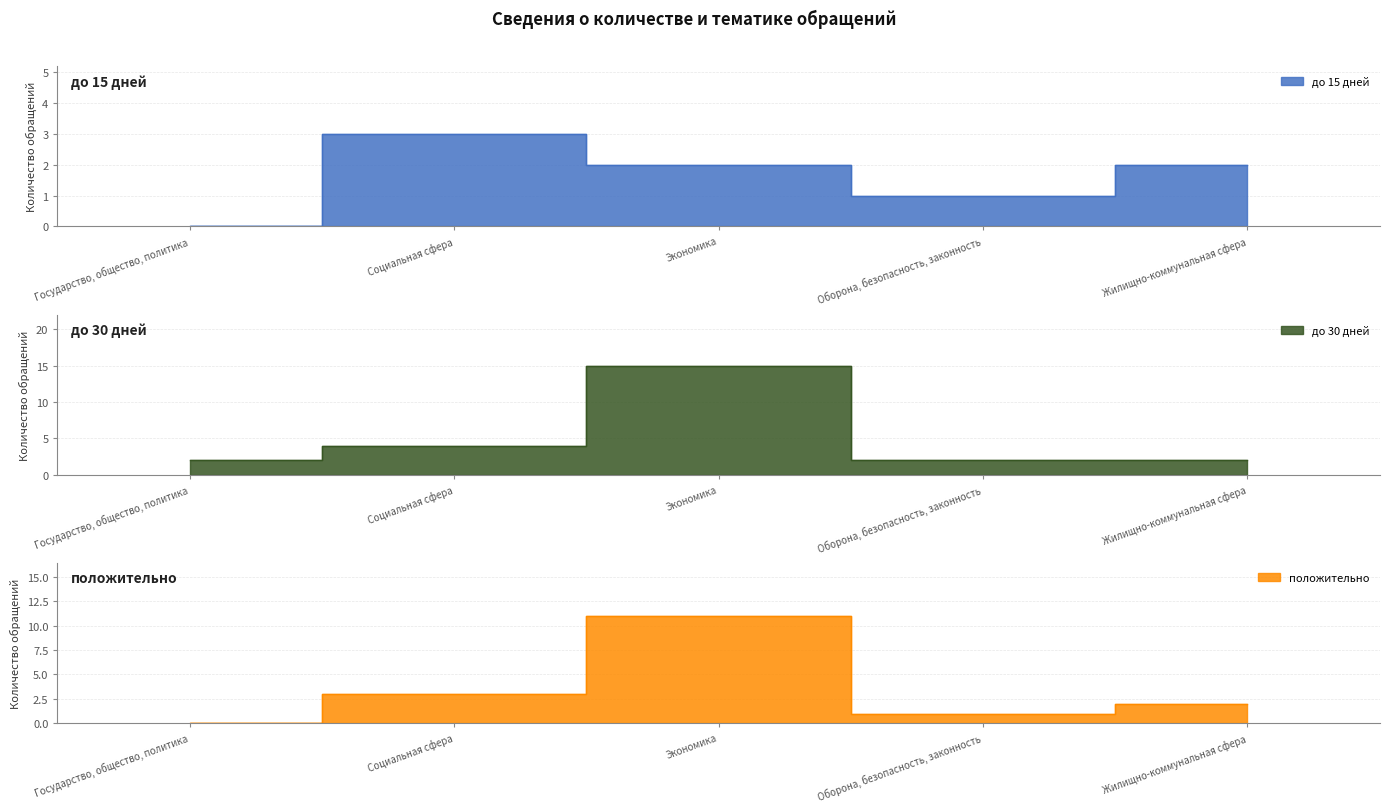

True or false: положительно and до 30 дней cross at least once.

False